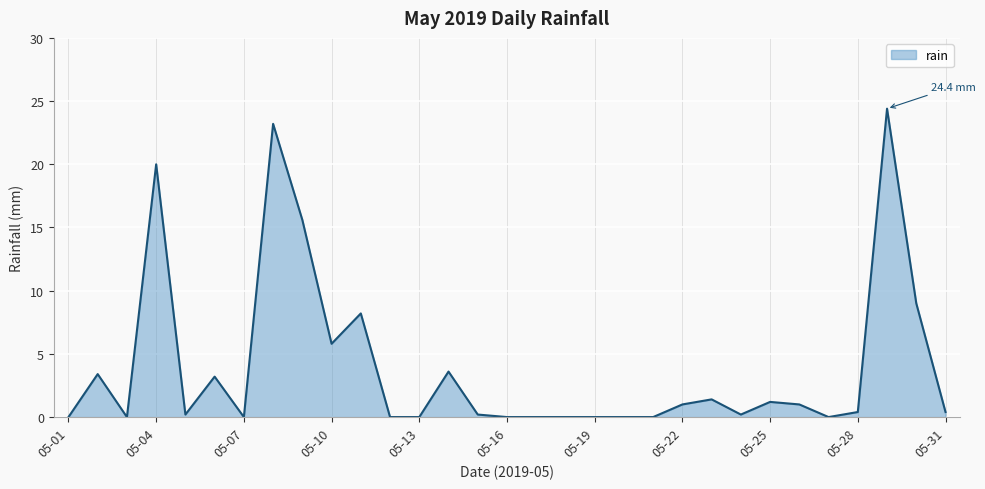

What is the greatest value displayed?

24.4